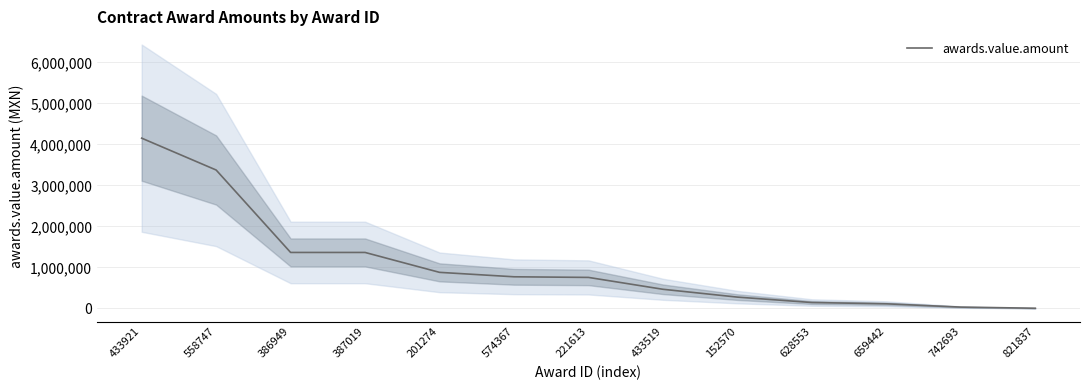

What is the ratio of the value at 386949 to the value at 659442?

12.2